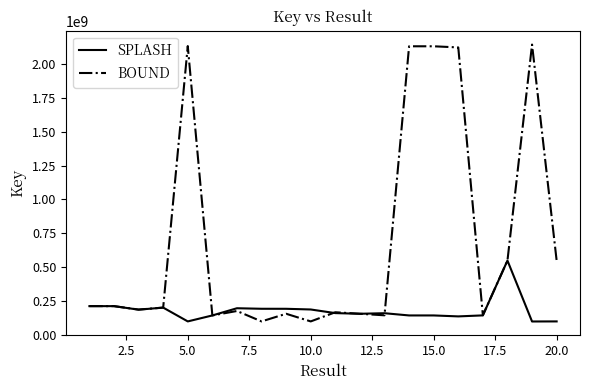

Does the chart have visible grid lines?

No